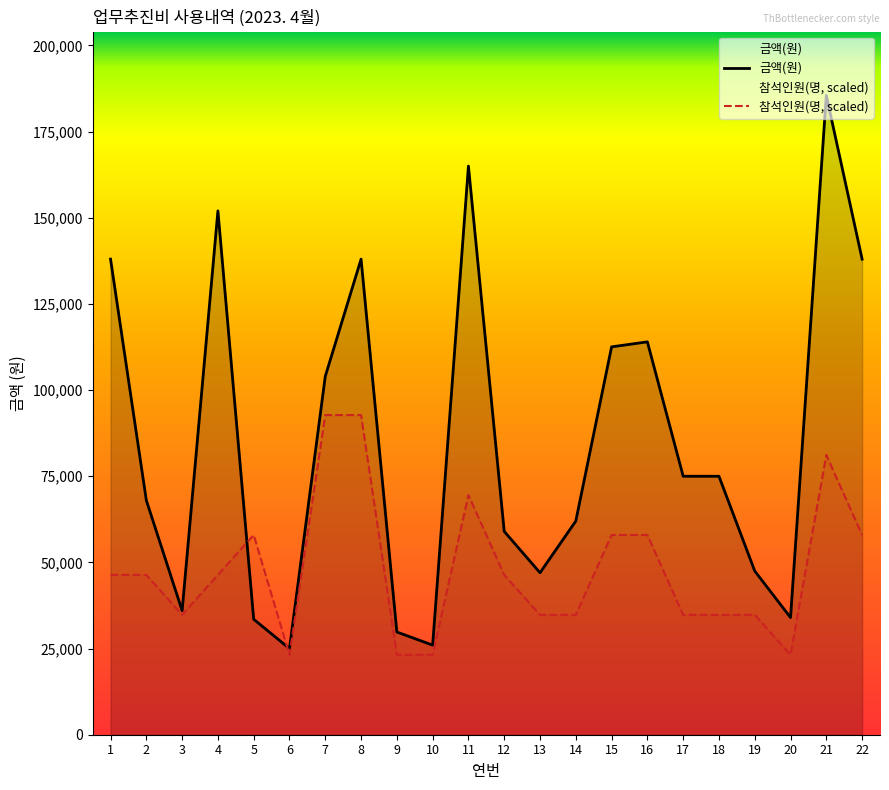

Reading right to left, transcribe all the data shown in this chart.

22=138000	21=185500	20=34000	19=47500	18=75000	17=75000	16=114000	15=112540	14=62000	13=47000	12=59000	11=165000	10=26000	9=29800	8=138000	7=104000	6=25000	5=33500	4=152000	3=36000	2=68000	1=138000